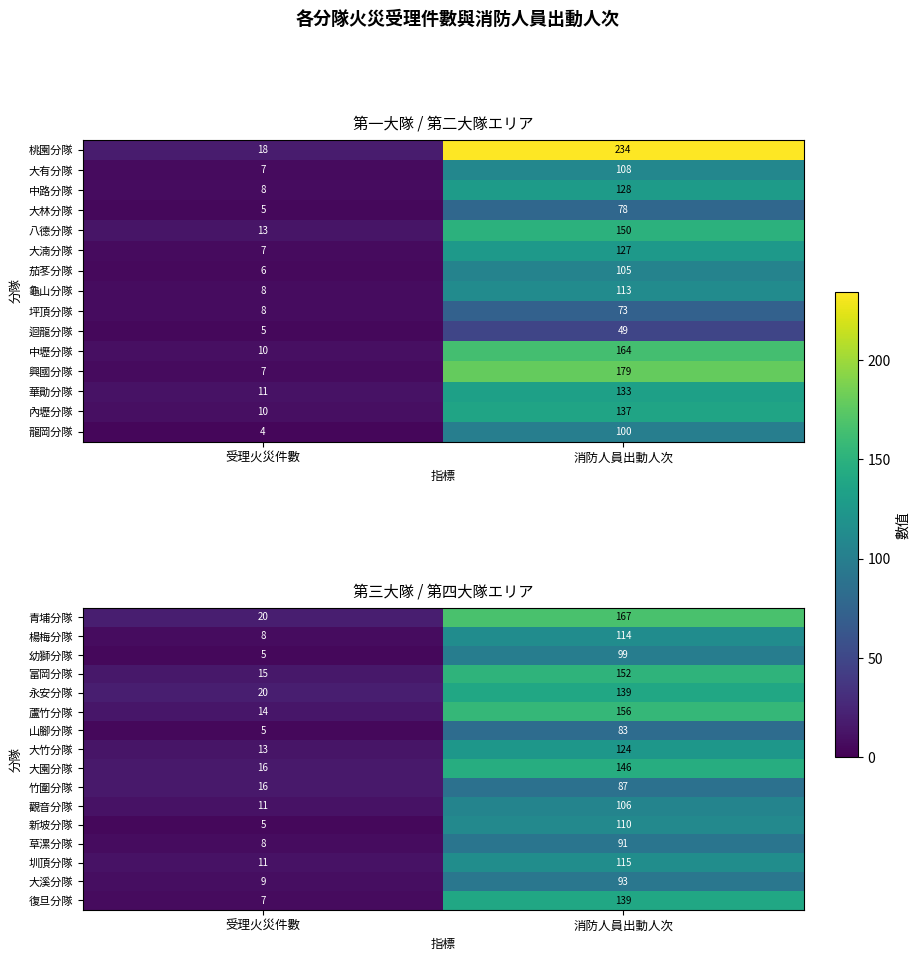

What is the difference between the maximum and minimum values in the 幼獅分隊 series?

94